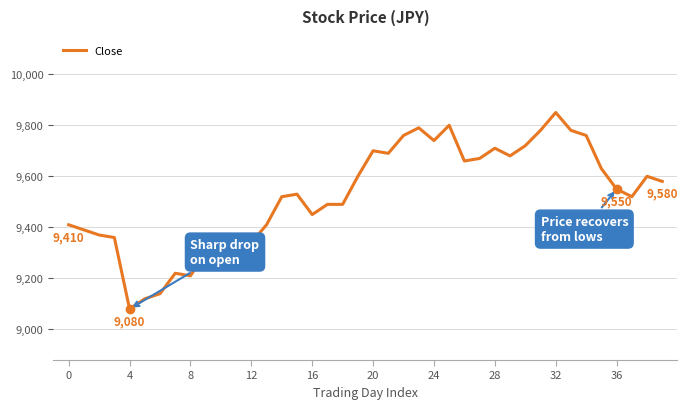

What is the greatest value displayed?

9850